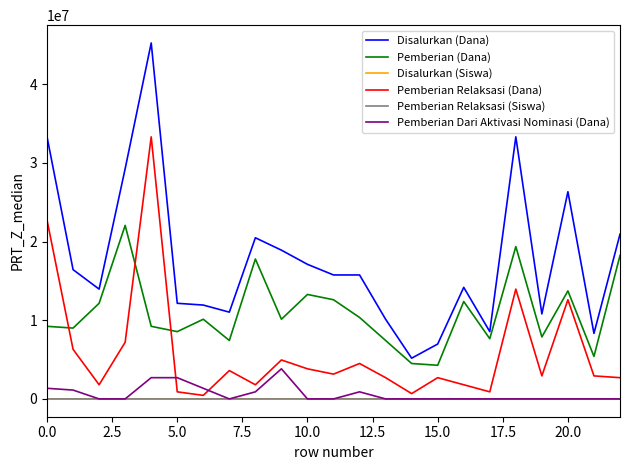

What is the maximum value shown in the chart?

45225000